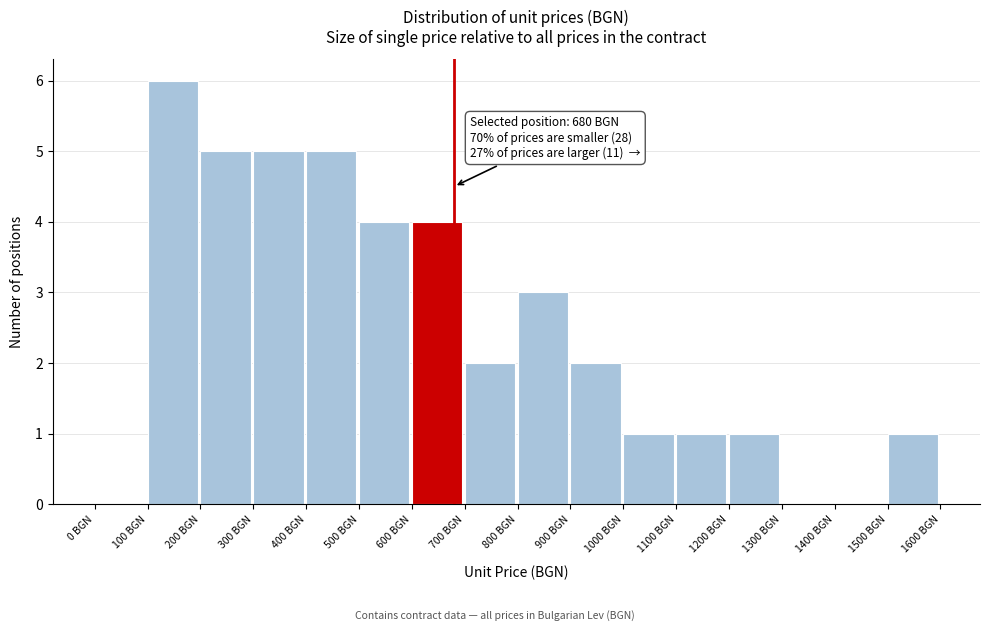

Over which range of the x-axis is the bar tallest?

100 to 200